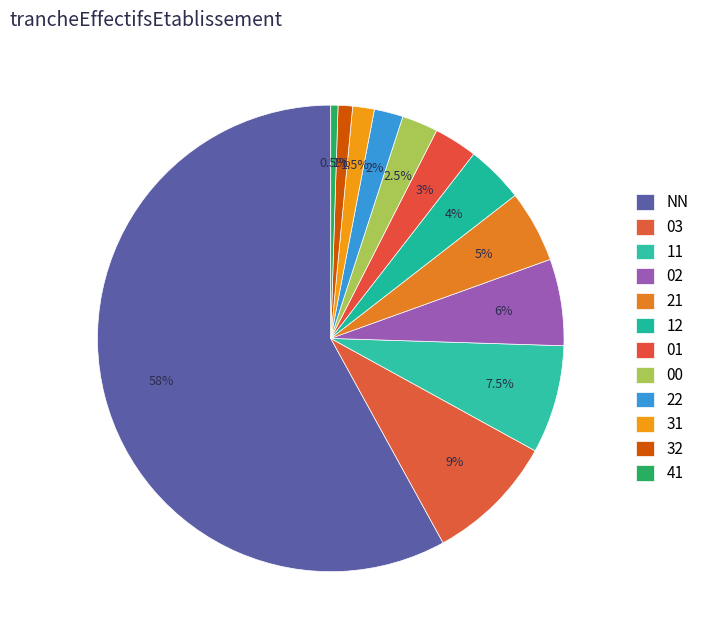

Is the sum of 03 and 21 greater than half?

No